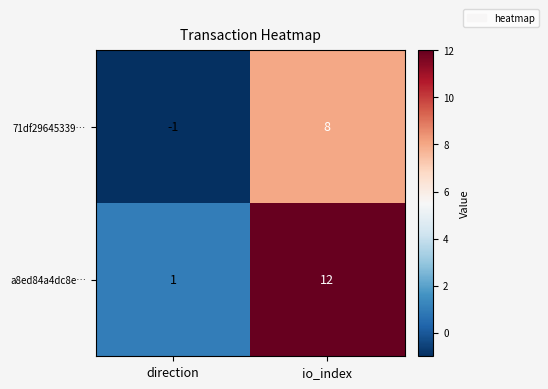

At which category does the chart reach its minimum across all series?

direction